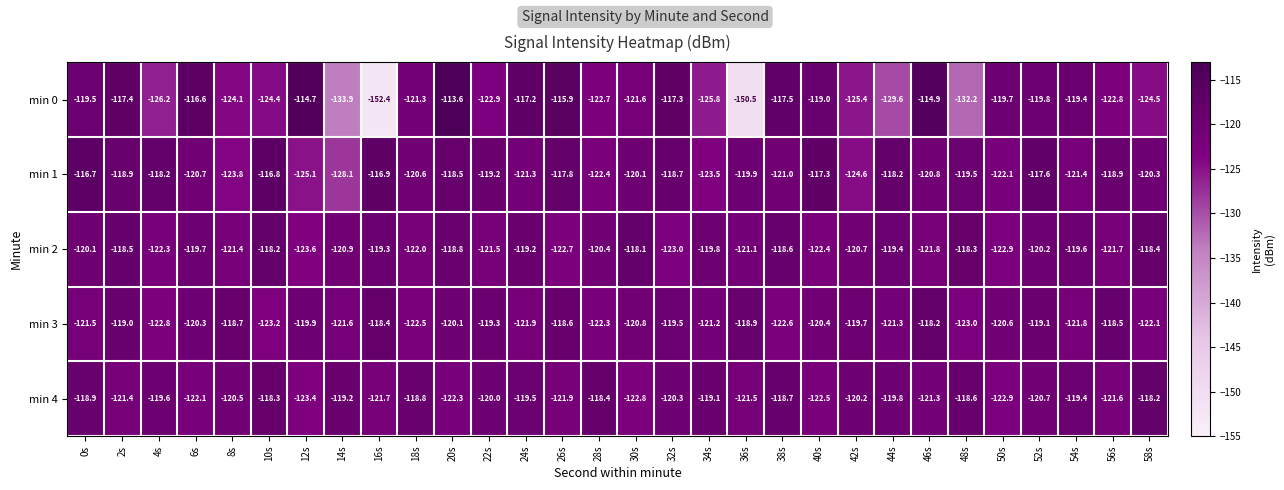

Which series changed the most between 28s and 56s?

min 3